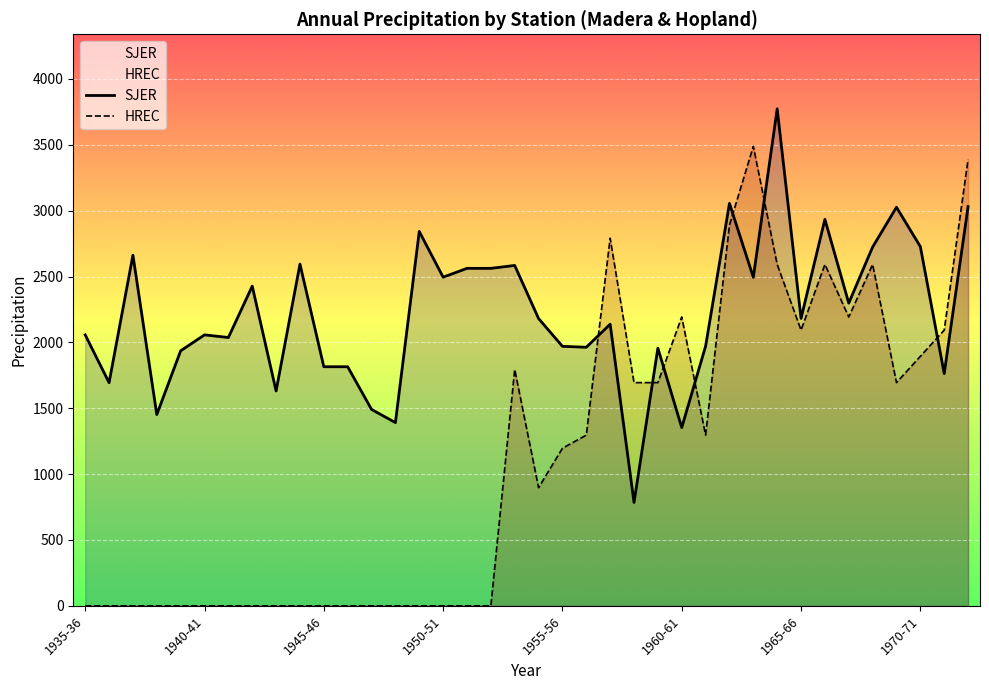

At how many categories does at least one series exceed 3517?

1